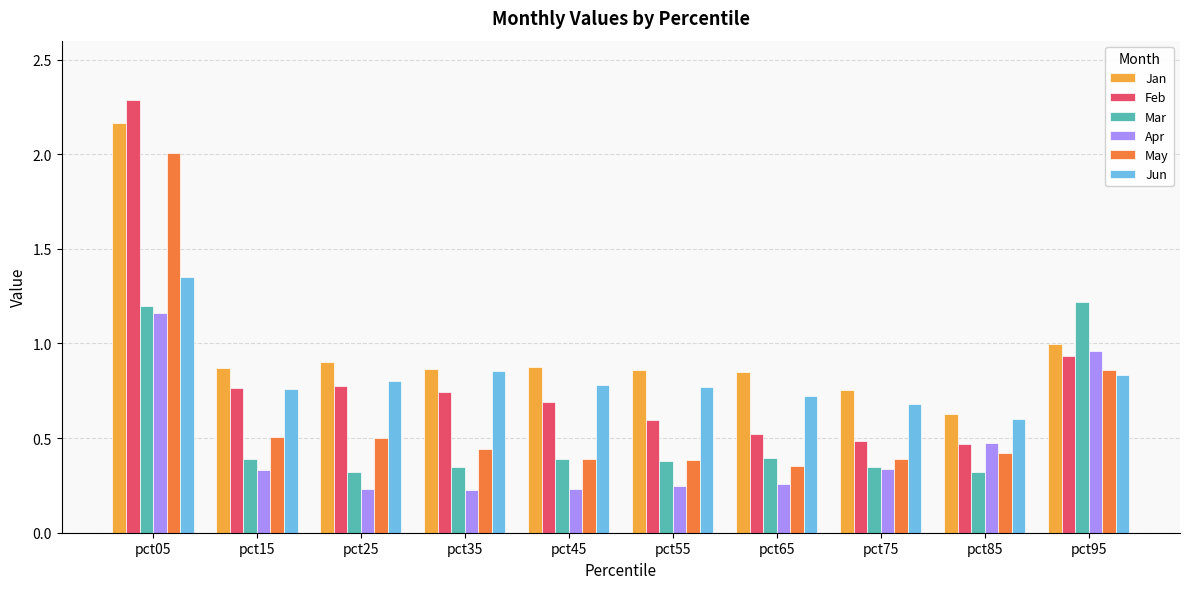

What is the sum of all Mar values?

5.3